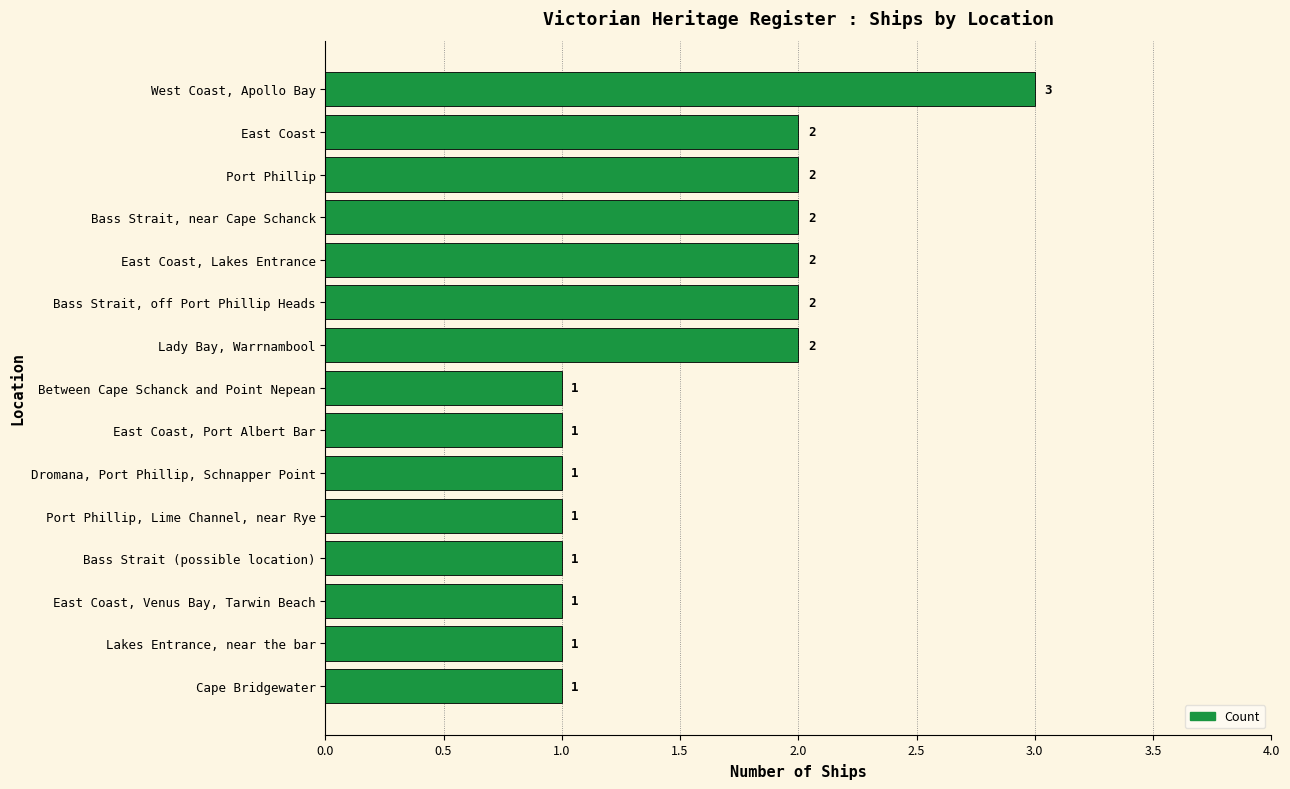

Are the bars grouped side by side (vs. stacked)?

No